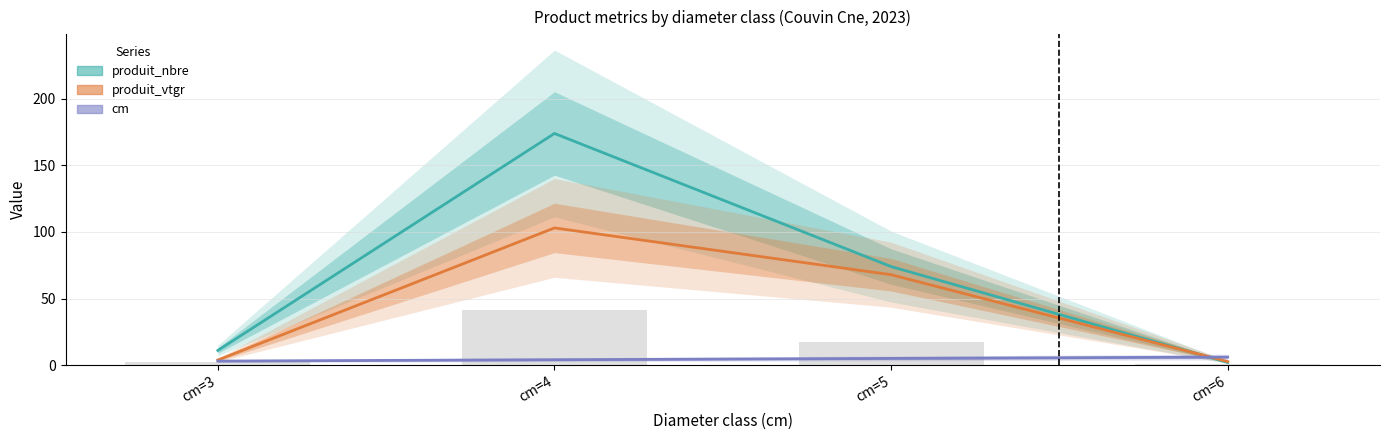

List the series in order of their peak value, lowest first.

cm, produit_vtgr, produit_nbre